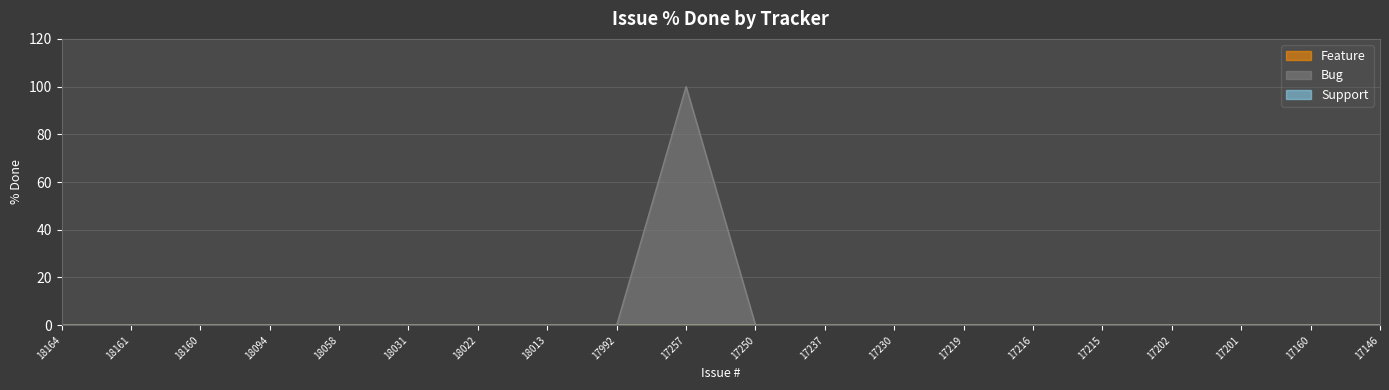

Which category has the lowest value across all series?

18164